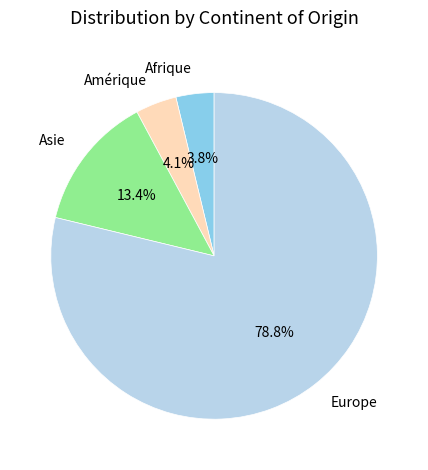

Is there a majority slice in this chart?

Yes